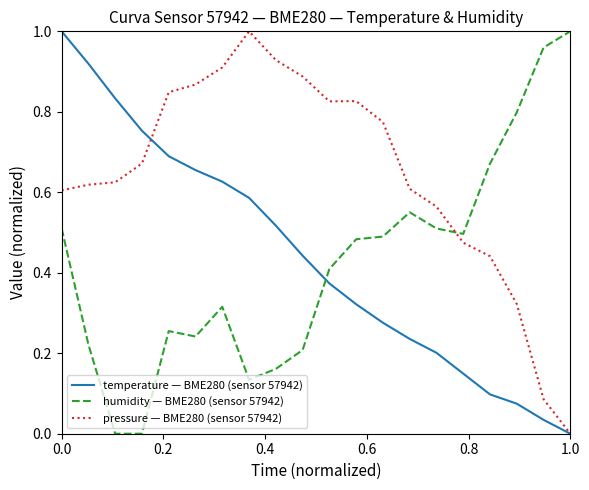

How many times do pressure — BME280 (sensor 57942) and humidity — BME280 (sensor 57942) cross each other?

1